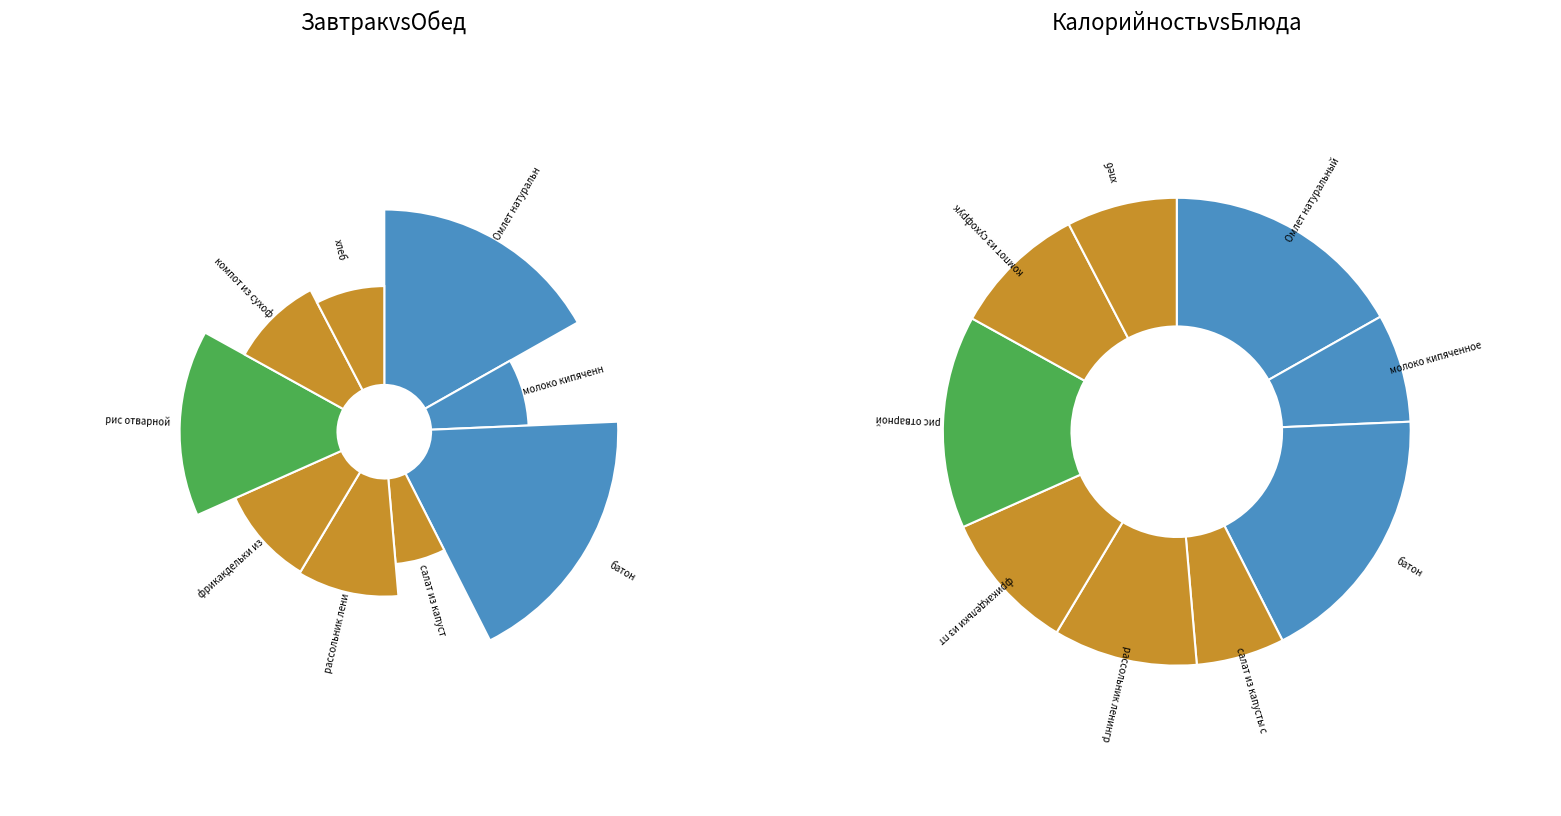

Is фрикакдельки из птицы the majority of the pie?

No